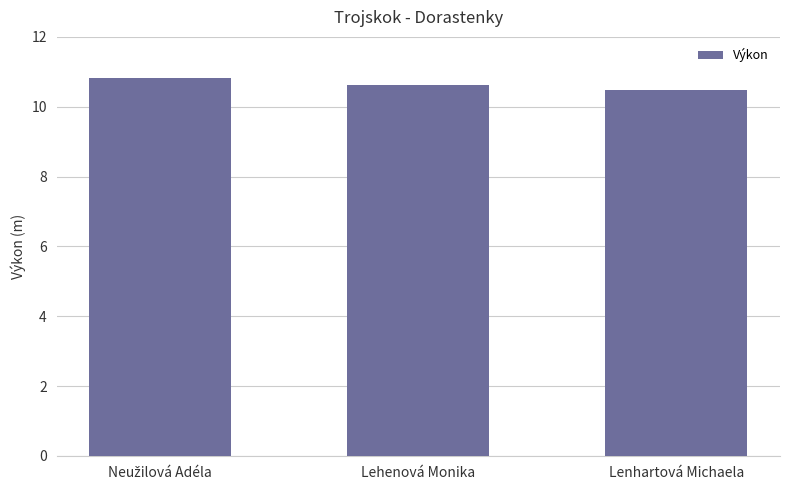

What is the value of the 1st bar from the left?

10.8